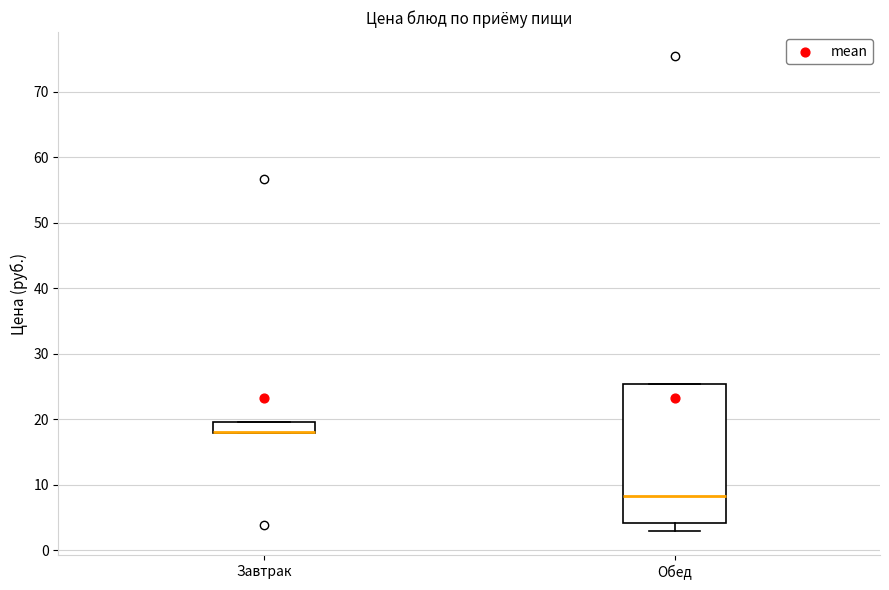

Reading left to right, transcribe this box plot: for each box, give where its median line is, the range the box spans, and where its two whiskers end, as read against the y-axis. The values are not printed on the chart, so give them approximately, as read against the axis.

Завтрак: median 18 (drawn on the box's lower edge), box 18 to 20, whiskers 18 to 20
Обед: median 8, box 4 to 25, whiskers 3 to 25